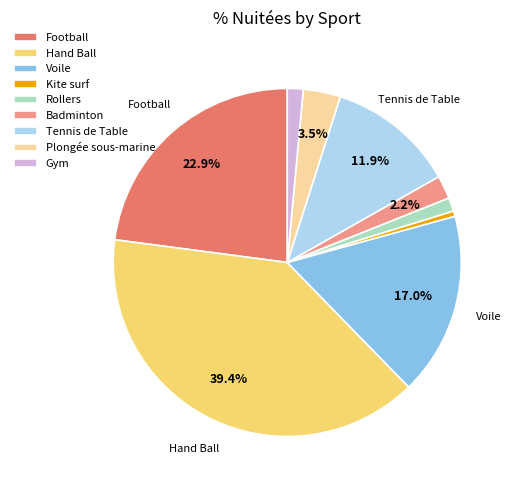

Is it true that Kite surf is 11% of the pie?

False